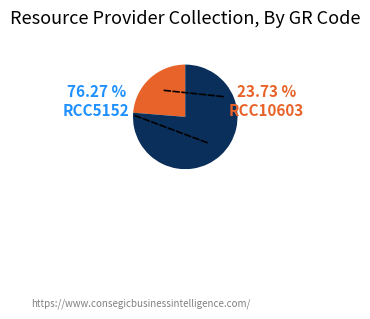

Is there a majority slice in this chart?

Yes